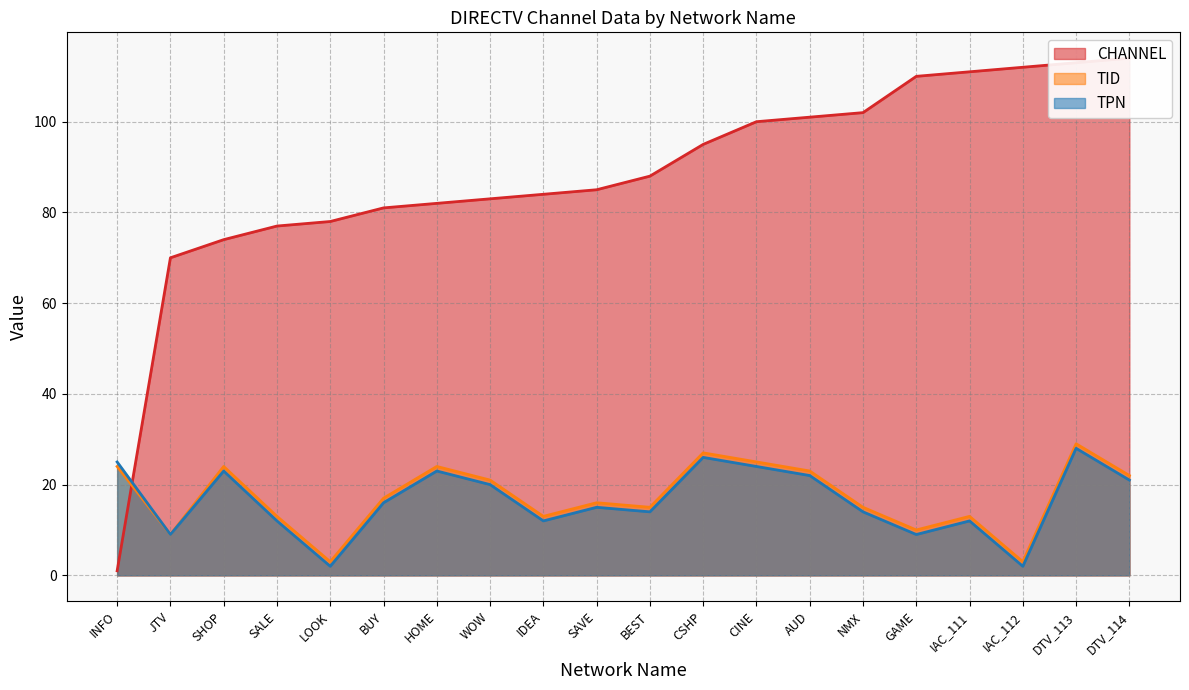

Rank the series by their maximum value, from lowest to highest.

TPN, TID, CHANNEL